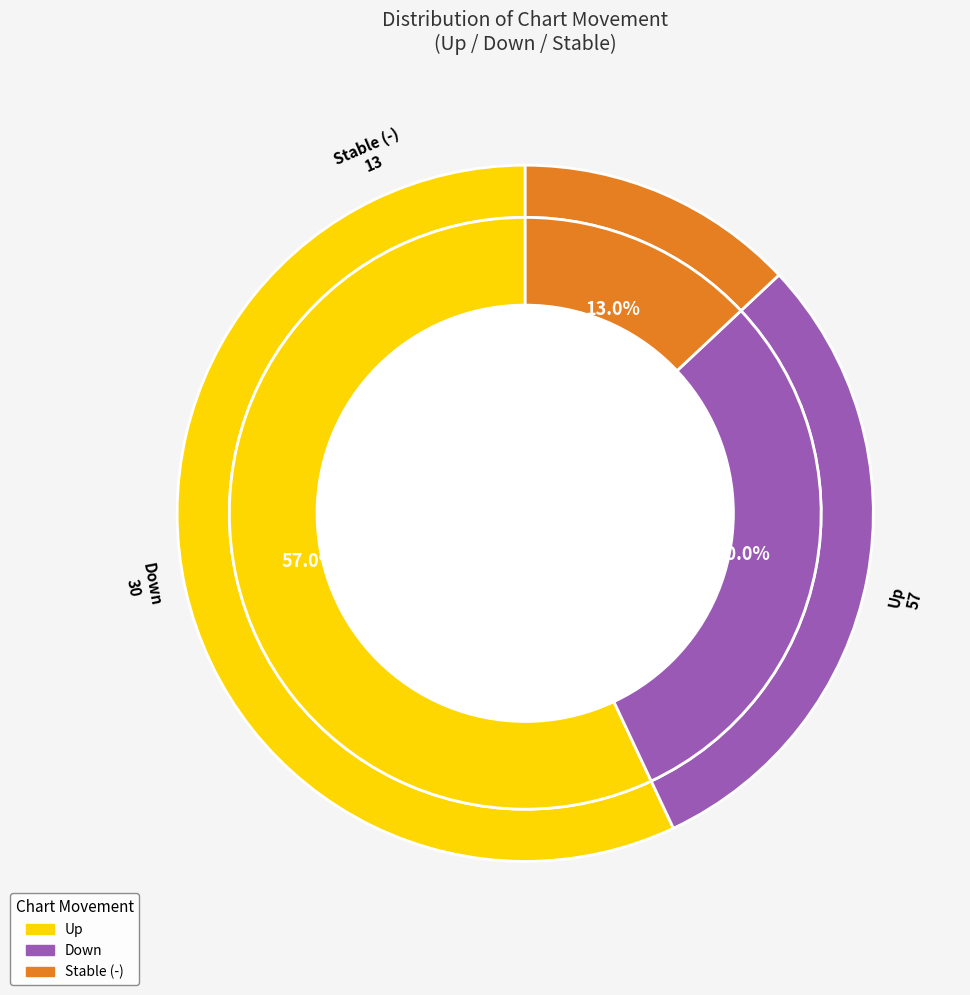

To the nearest percent, what percentage of the pie is -?

13%